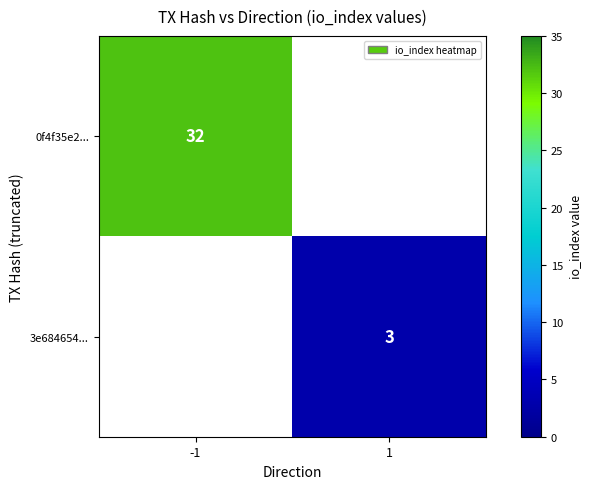

The value of 0f4f35e2... at -1 is 32. True or false?

True